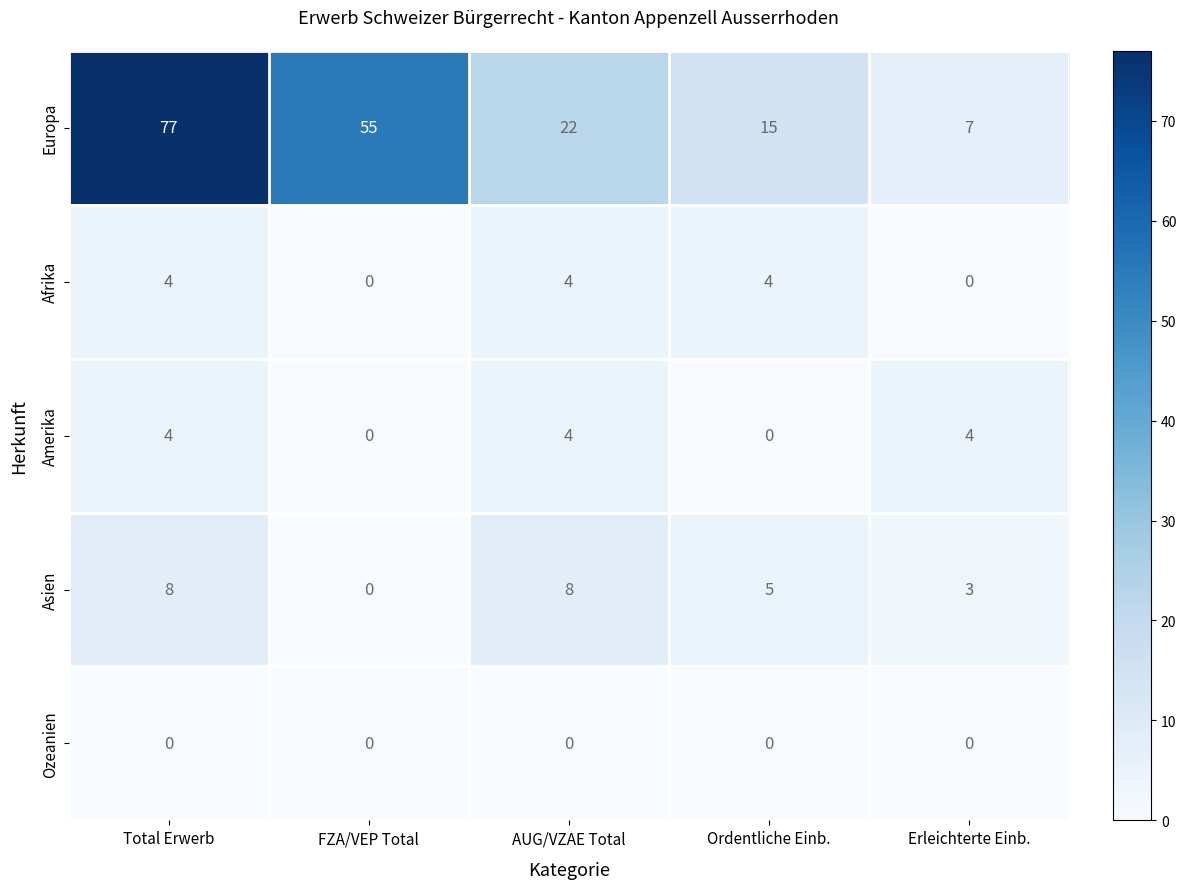

What is the spread (max minus min) of values at Erleichterte Einb.?

7